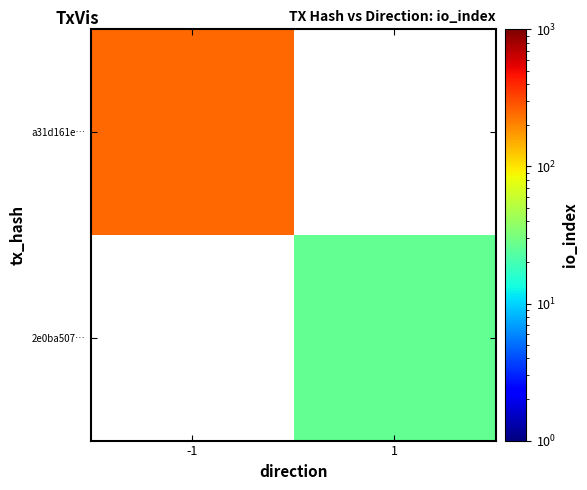

True or false: 2e0ba507… has a value of 8.1 at 1.

False